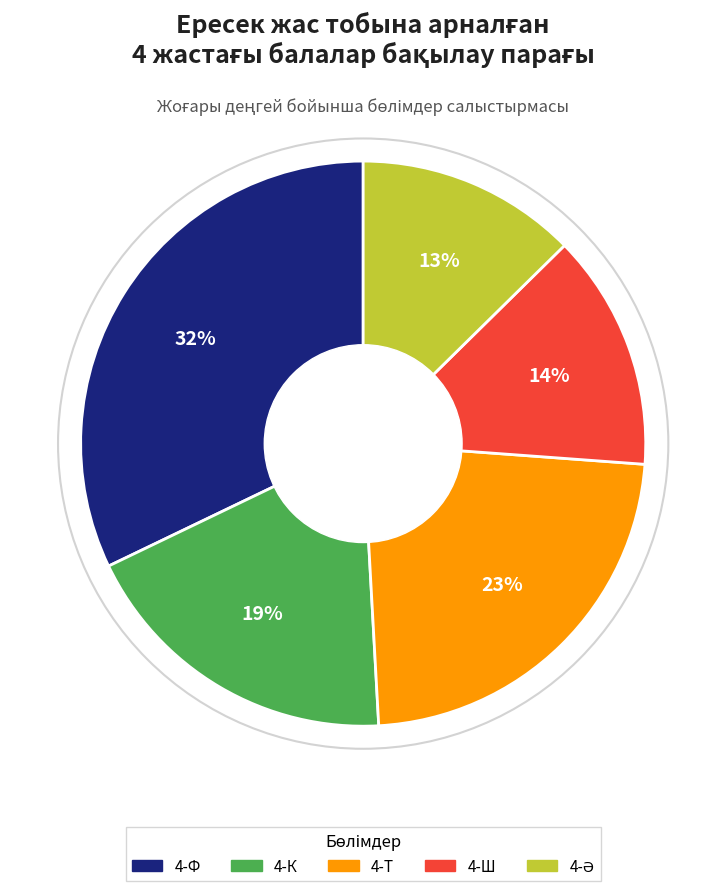

To the nearest percent, what percentage of the pie is 4-Ф?

32%